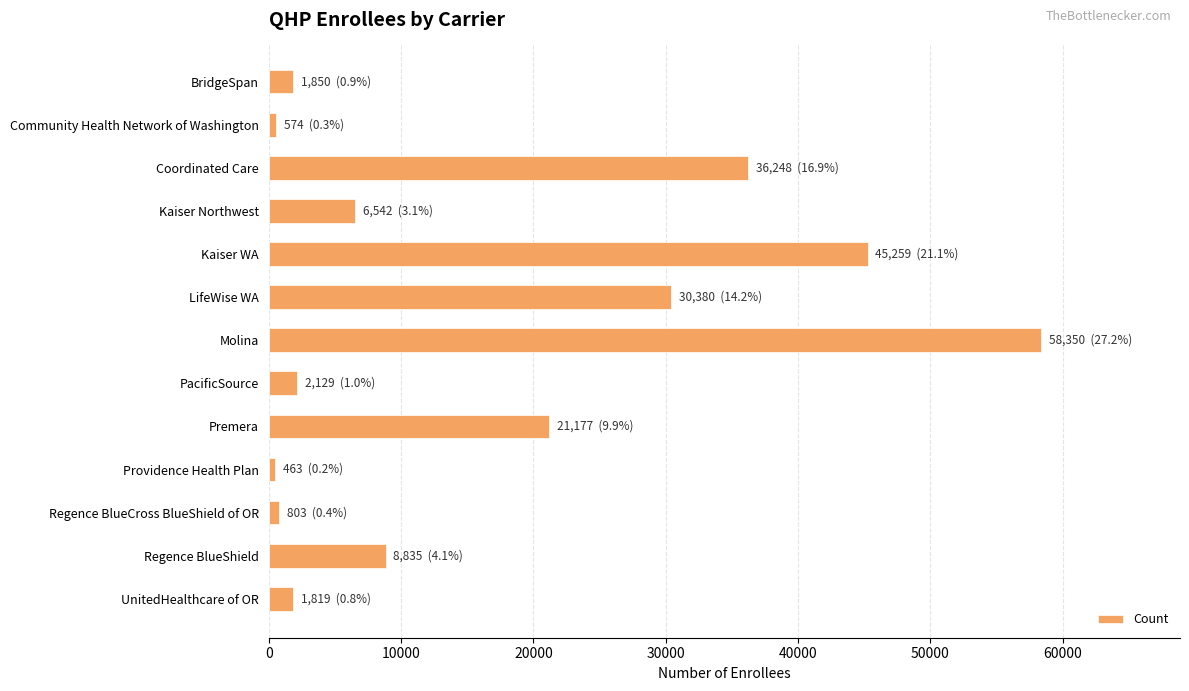

What is the label of the 11th bar from the bottom?

Coordinated Care